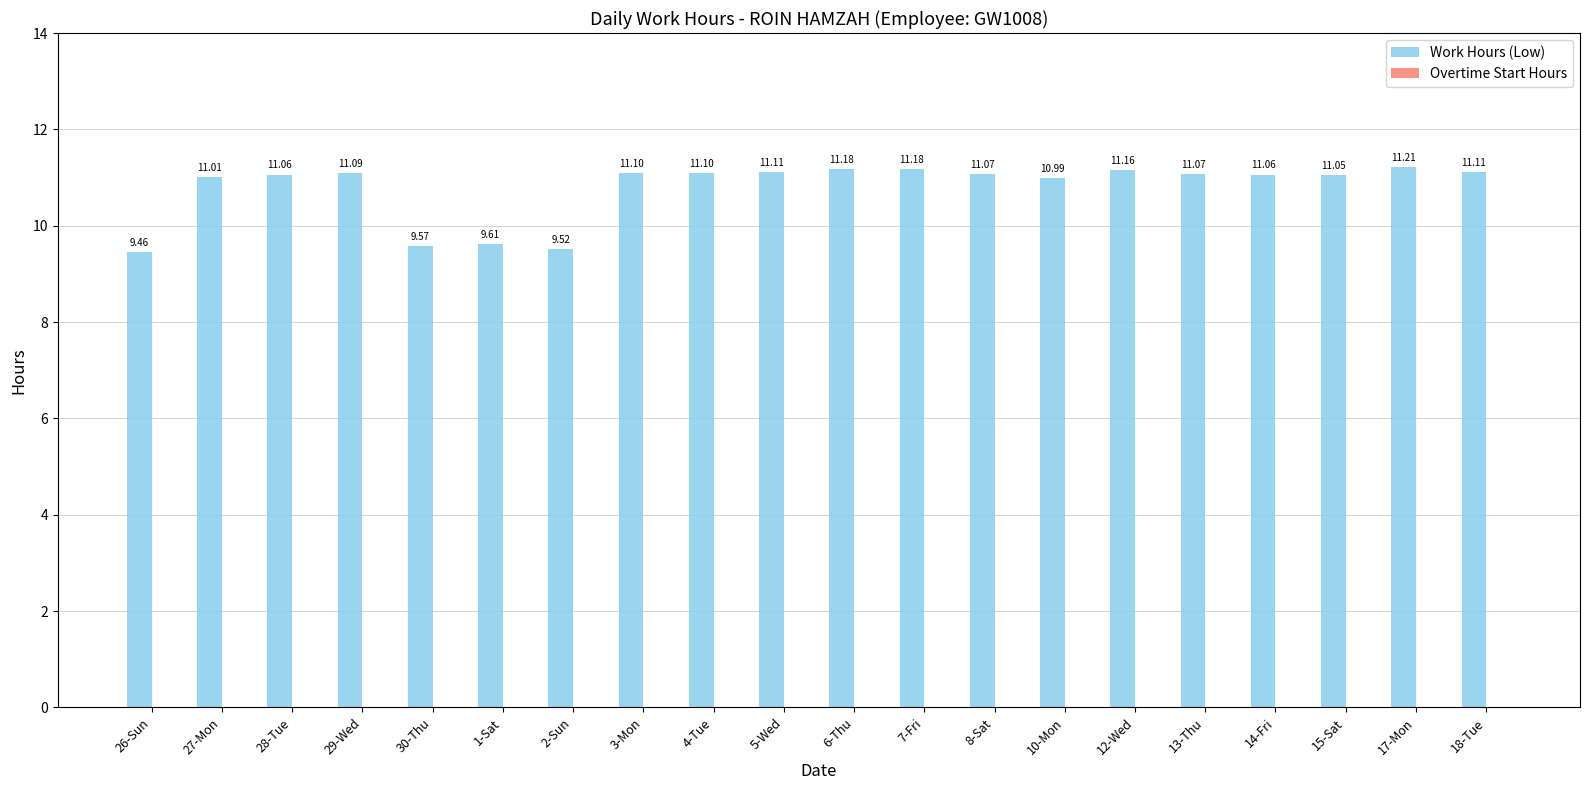

What position from the left is 2-Sun?

7